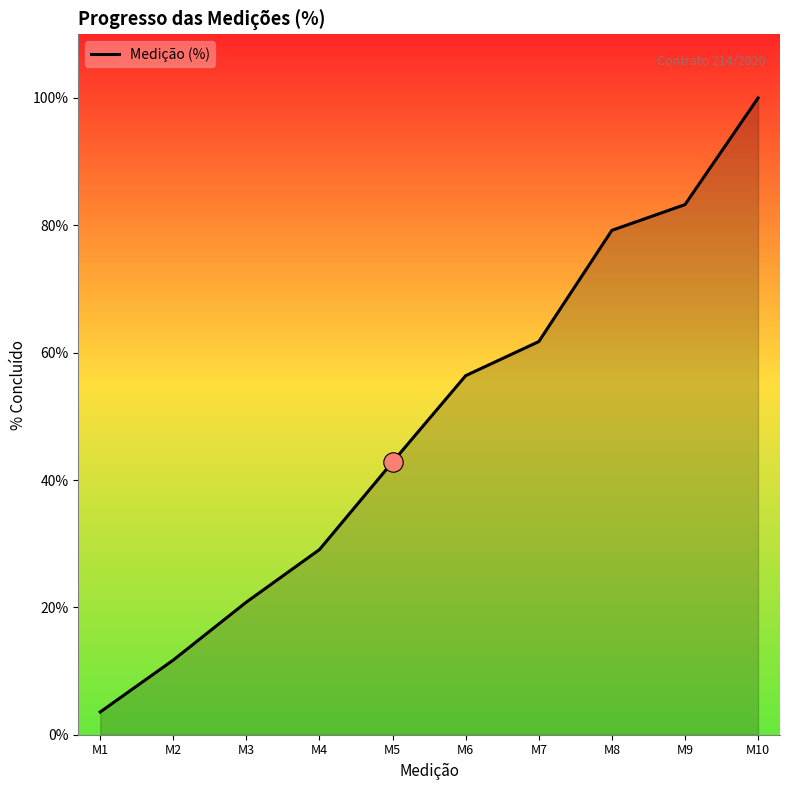

At which category does the chart reach its peak across all series?

M10